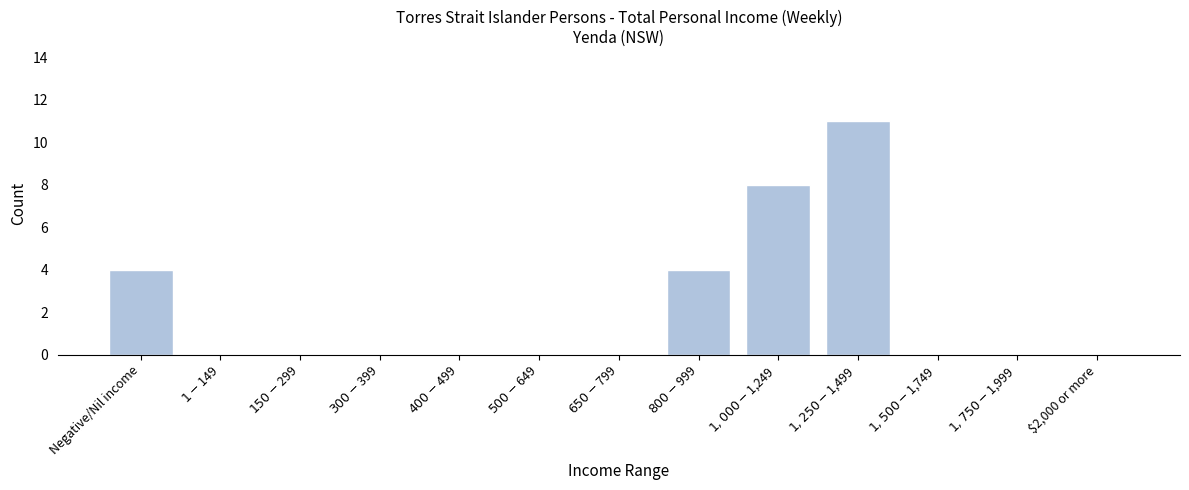

What is the sum of all values?

27